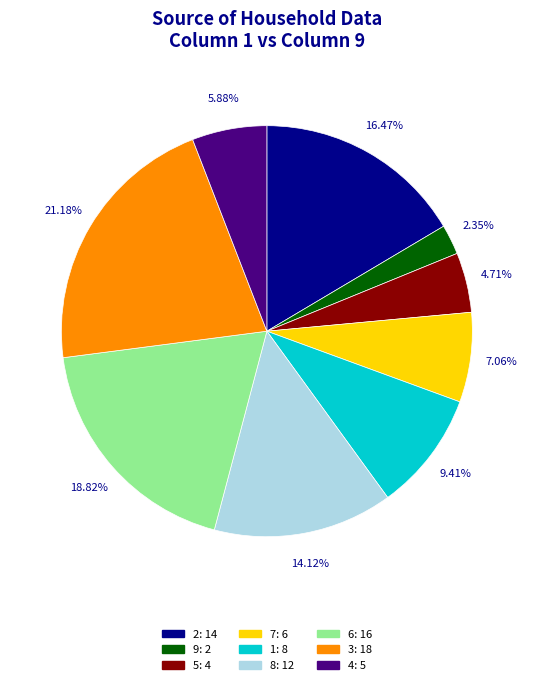

Is there a majority slice in this chart?

No